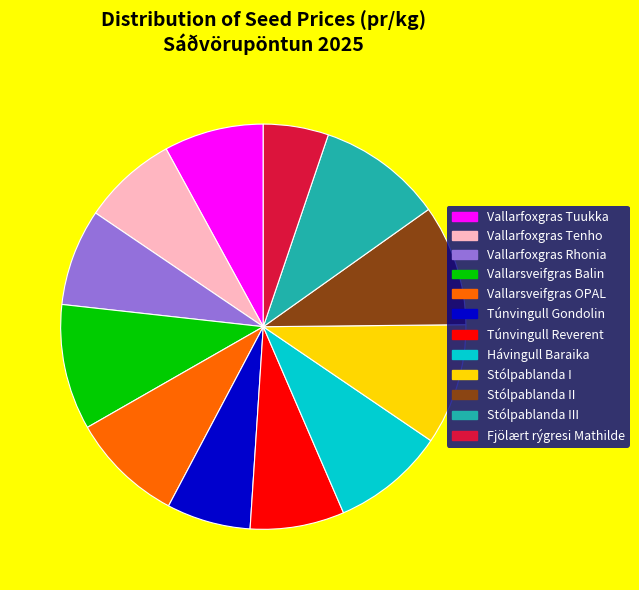

Is there a majority slice in this chart?

No